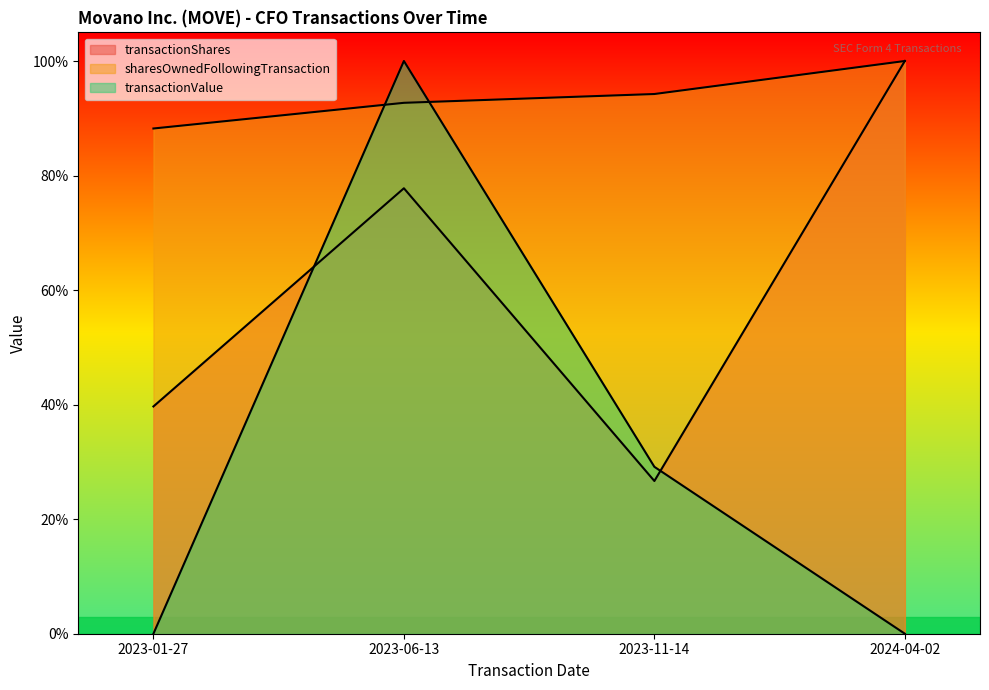

Reading right to left, list all the values displayed in this chart.

transactionShares: 2024-04-02=1.0	2023-11-14=0.3	2023-06-13=0.8	2023-01-27=0.4
sharesOwnedFollowingTransaction: 2024-04-02=1.0	2023-11-14=0.9	2023-06-13=0.9	2023-01-27=0.9
transactionValue: 2024-04-02=0.0	2023-11-14=0.3	2023-06-13=1.0	2023-01-27=0.0